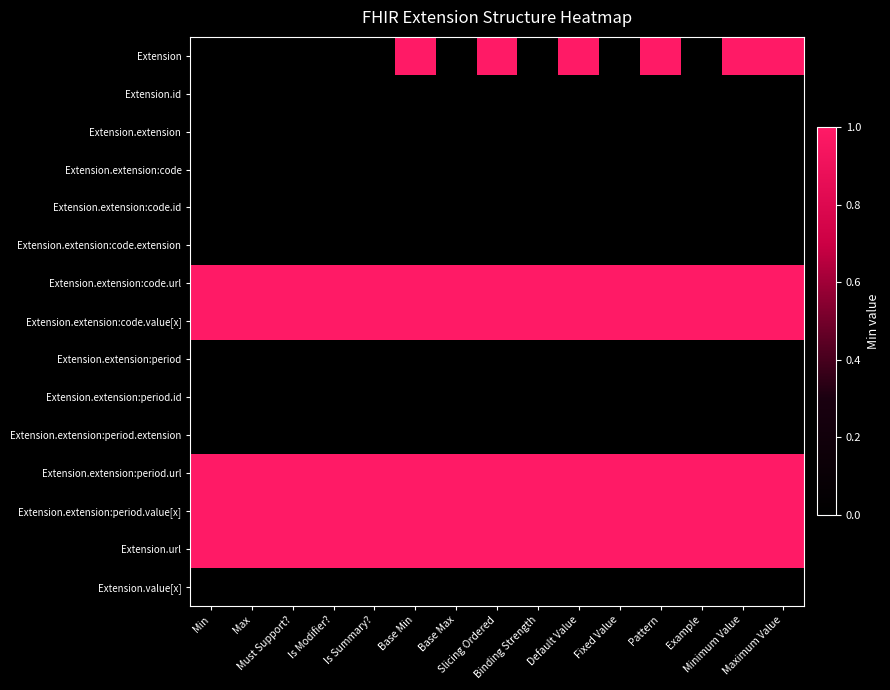

Which label corresponds to the largest value in the chart?

Base Min